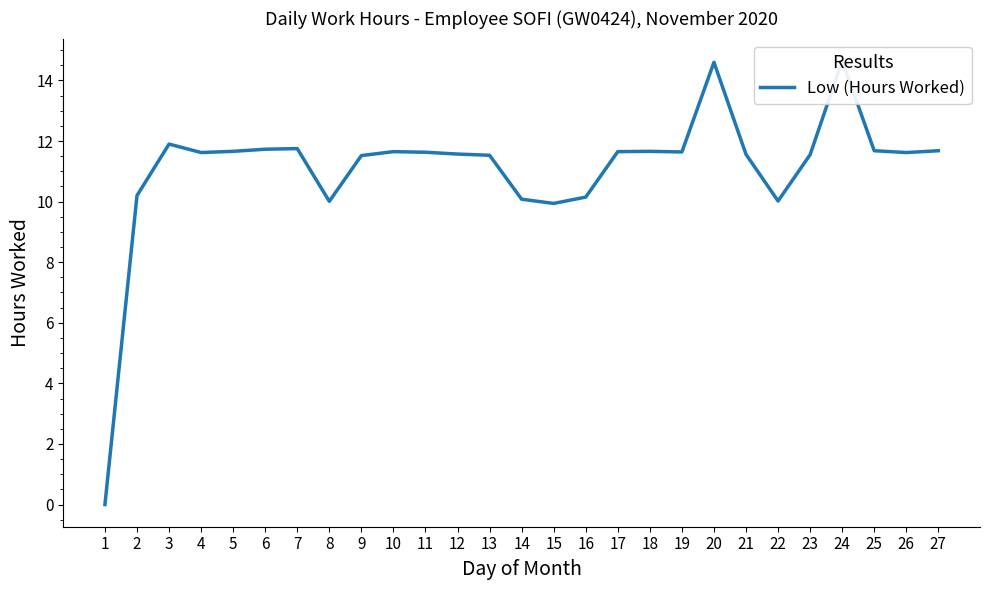

The chart shows a value of 20.4 at 4. True or false?

False